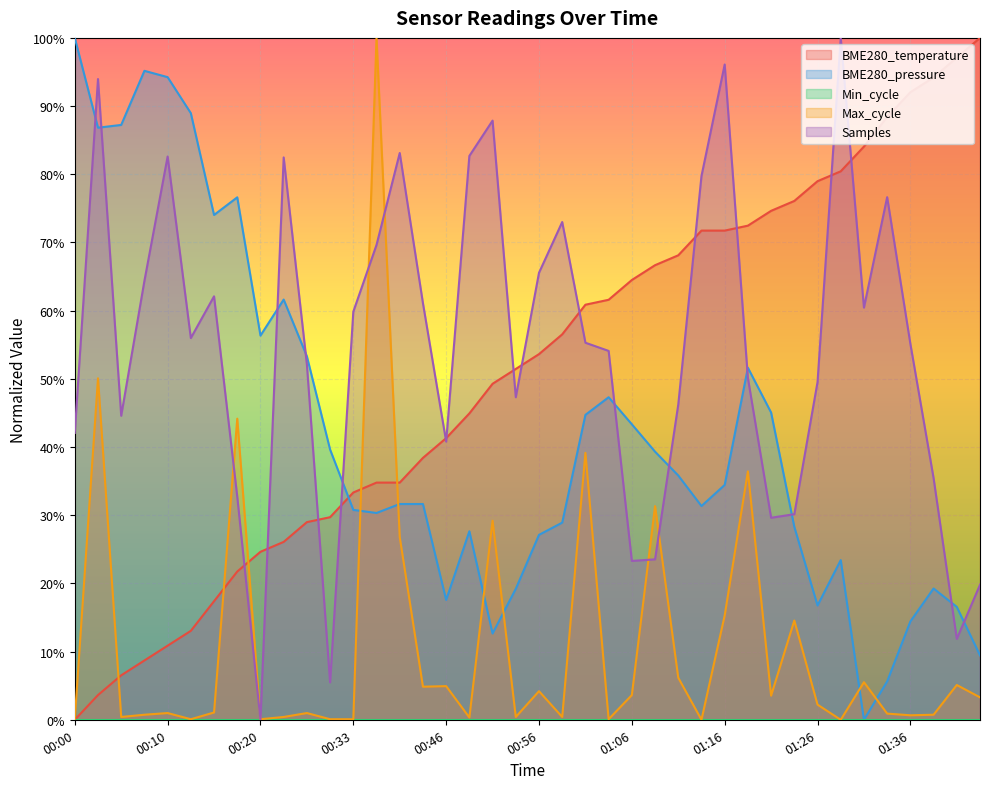

List the labels in order of Max_cycle value, smallest first.

01:14, 01:29, 00:00, 00:13, 00:20, 00:28, 00:33, 01:04, 00:49, 00:05, 00:23, 00:54, 00:59, 01:36, 00:08, 01:38, 01:33, 00:10, 00:25, 00:15, 01:26, 01:43, 01:21, 01:06, 00:56, 00:44, 00:46, 01:41, 01:31, 01:11, 01:24, 01:16, 00:38, 00:51, 01:09, 01:19, 01:01, 00:18, 00:03, 00:36